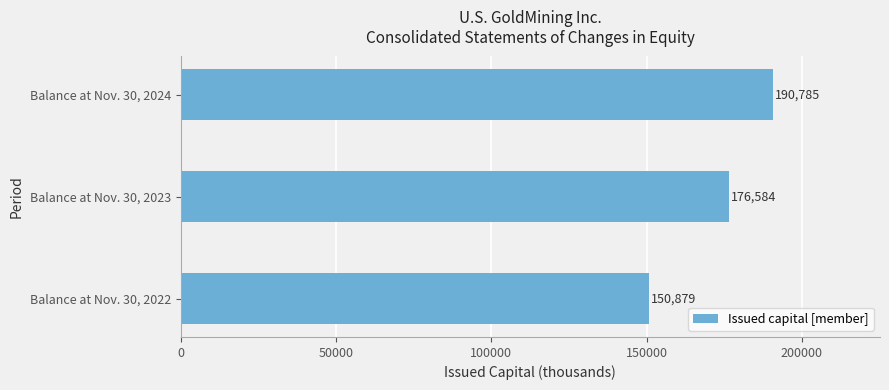

At which label is the value closest to 170832?

Balance at Nov. 30, 2023